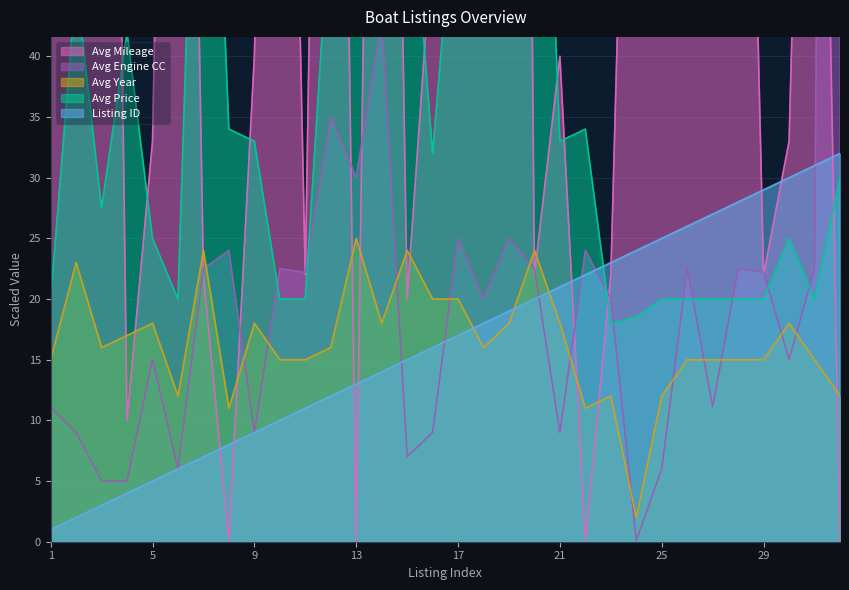

List the labels in order of Listing ID value, largest first.

32, 31, 30, 29, 28, 27, 26, 25, 24, 23, 22, 21, 20, 19, 18, 17, 16, 15, 14, 13, 12, 11, 10, 9, 8, 7, 6, 5, 4, 3, 2, 1